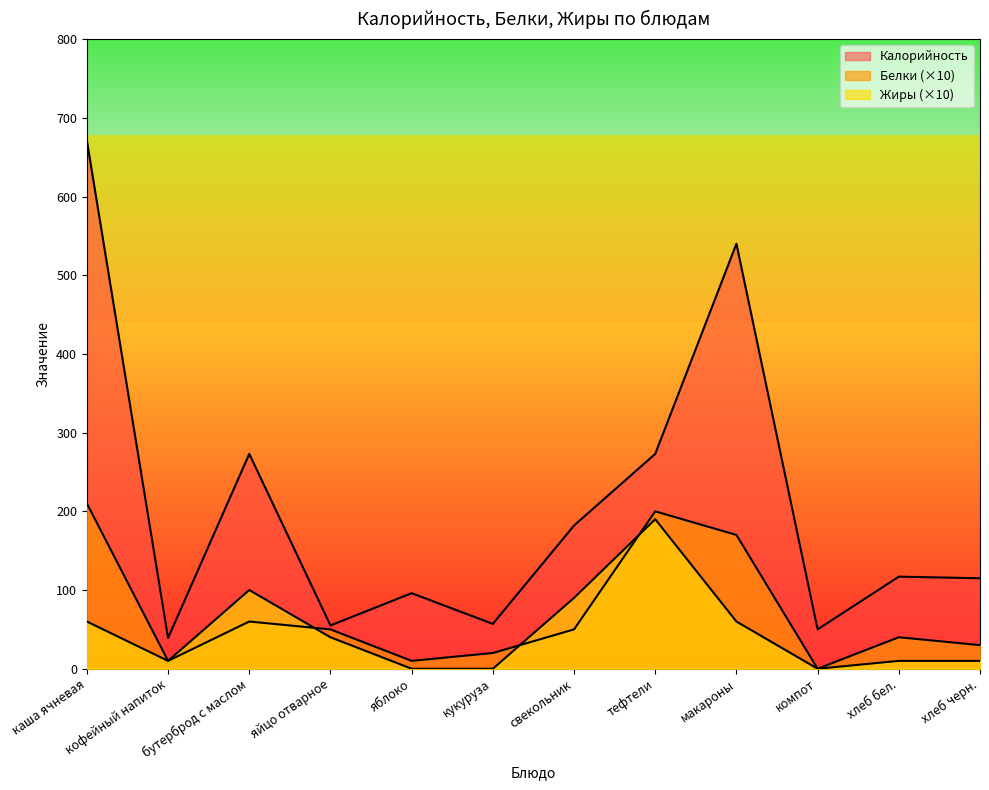

Does the chart display data point markers on the line(s)?

No